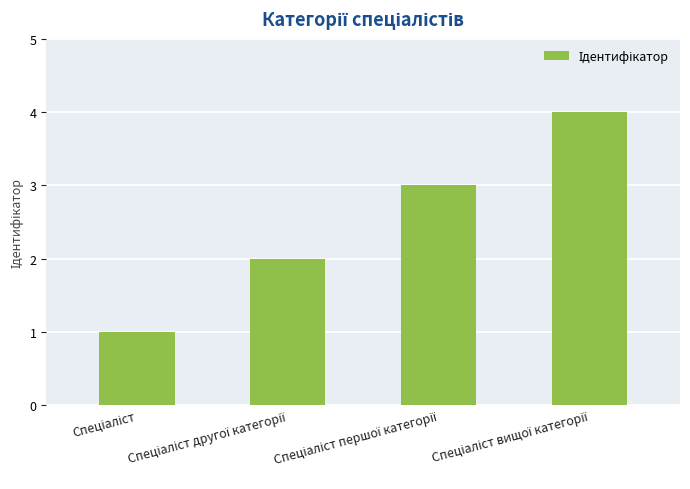

What is the sum of all values?

10